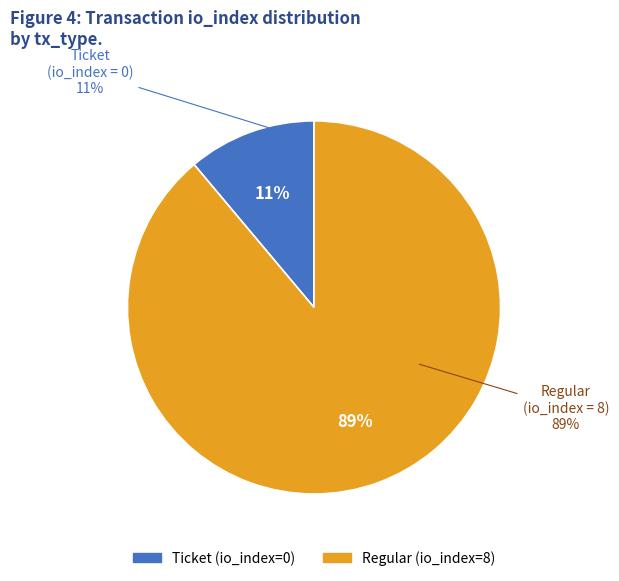

Rank the categories by value from lowest to highest.

Ticket tx (io_index=0), Regular tx (io_index=8)